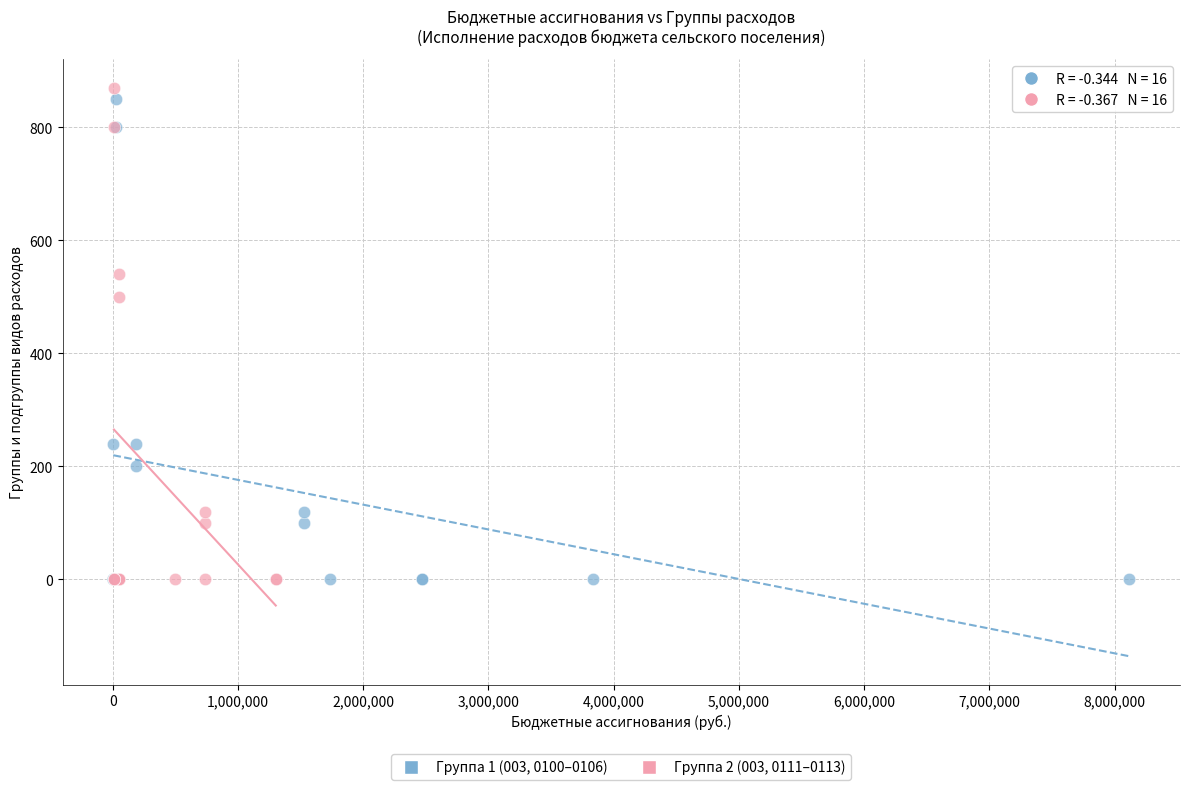

Which series has the widest spread of Y values?

Группа 2 (003, 0111–0113)